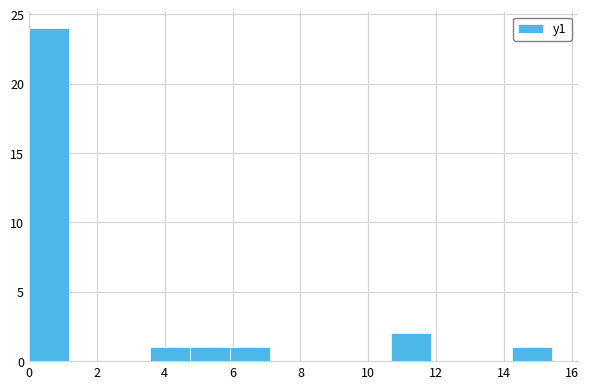

Over which range of the x-axis is the bar tallest?

0.0 to 1.2